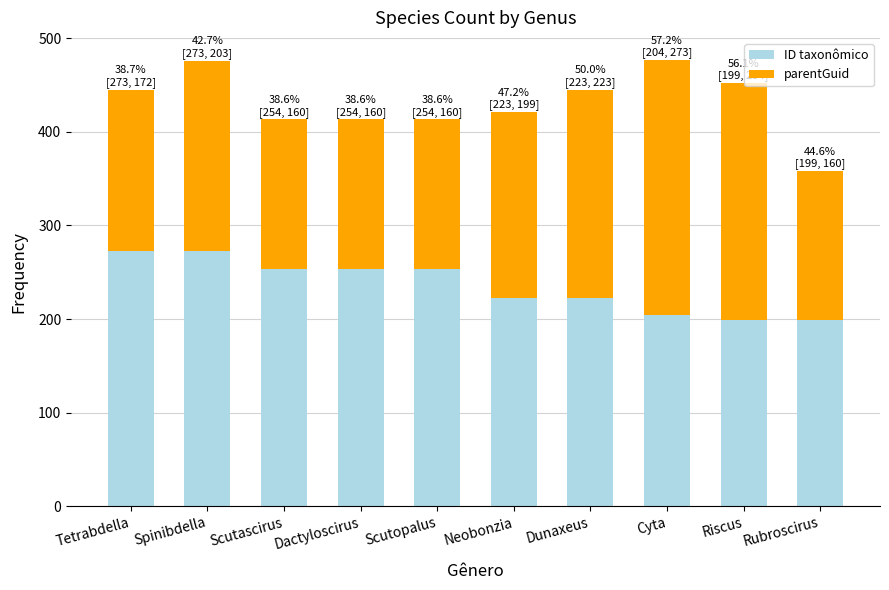

What is the average value of the ID taxonômico series?

235.3